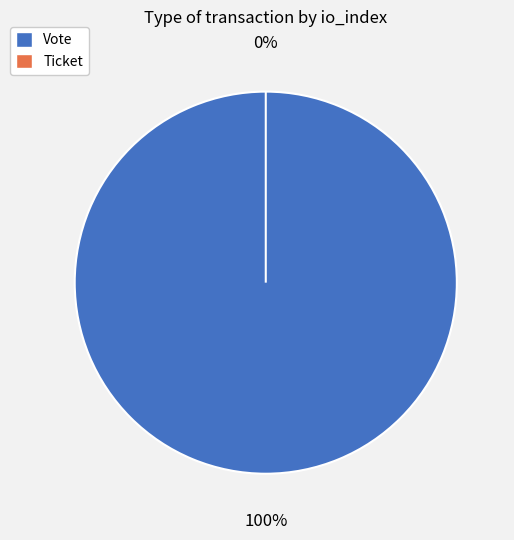

What percentage is the Vote slice, to the nearest percent?

100%